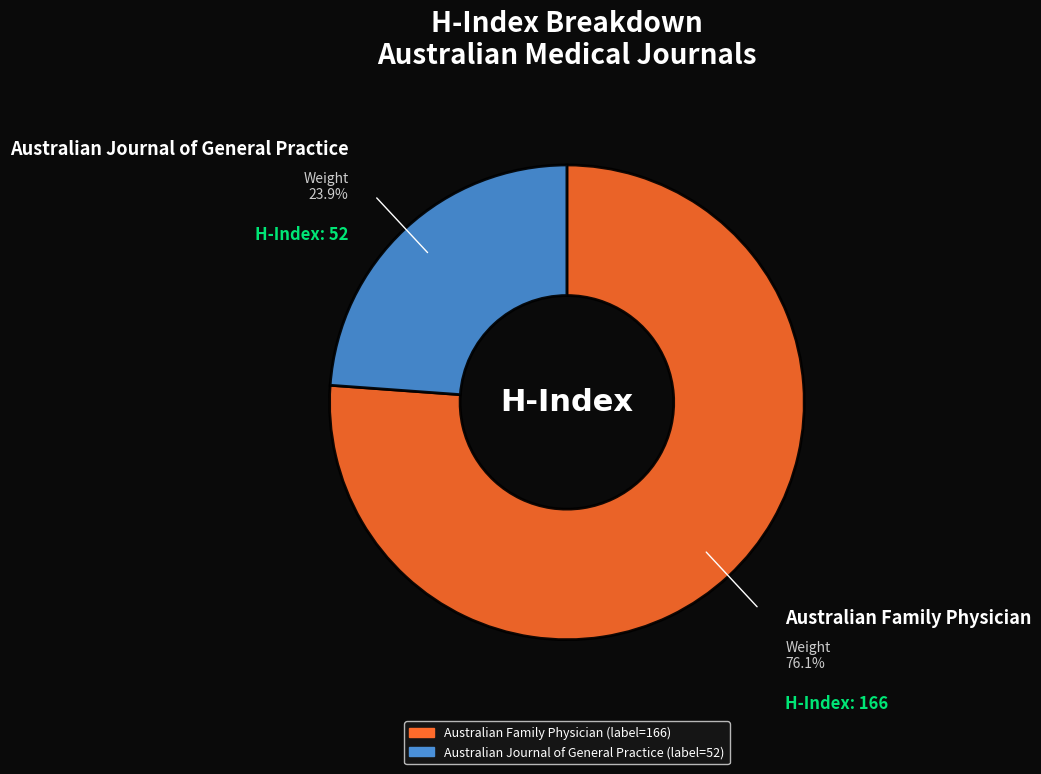

What is the ratio of the value at Australian Journal of General Practice to the value at Australian Family Physician?

0.3